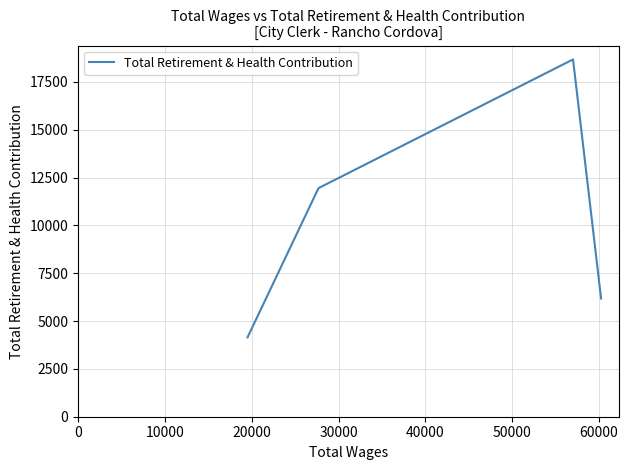

Reading left to right, what are all the values shown in this chart?

4150	11948	18676	6178